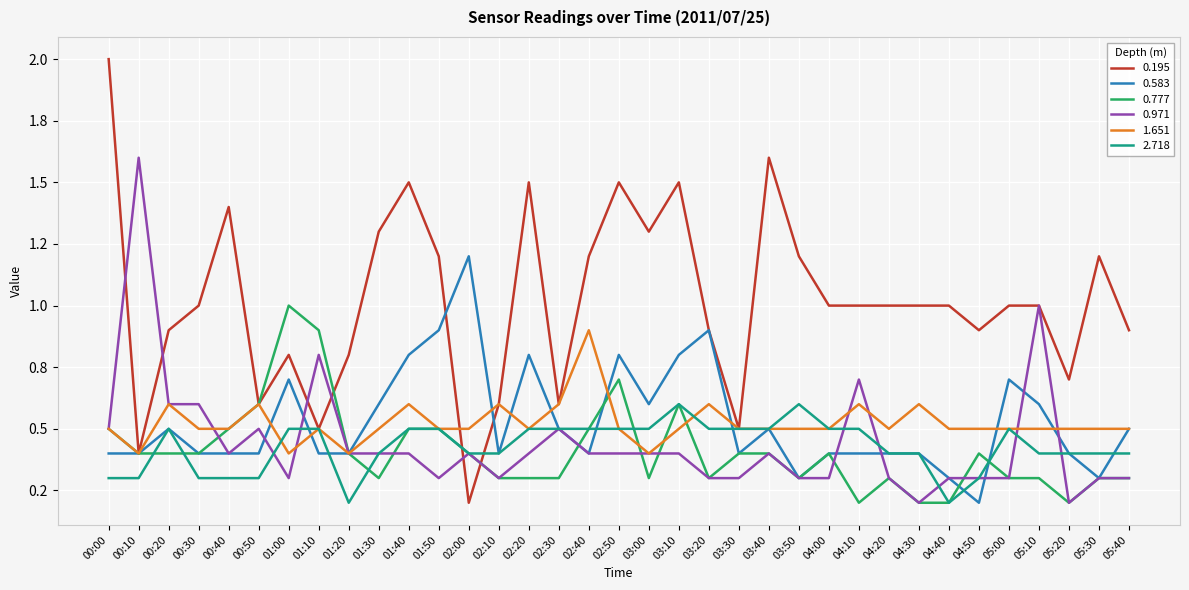

Reading left to right, list all the values displayed in this chart.

0.195: 00:00=2.0	00:10=0.4	00:20=0.9	00:30=1.0	00:40=1.4	00:50=0.6	01:00=0.8	01:10=0.5	01:20=0.8	01:30=1.3	01:40=1.5	01:50=1.2	02:00=0.2	02:10=0.6	02:20=1.5	02:30=0.6	02:40=1.2	02:50=1.5	03:00=1.3	03:10=1.5	03:20=0.9	03:30=0.5	03:40=1.6	03:50=1.2	04:00=1.0	04:10=1.0	04:20=1.0	04:30=1.0	04:40=1.0	04:50=0.9	05:00=1.0	05:10=1.0	05:20=0.7	05:30=1.2	05:40=0.9
0.583: 00:00=0.4	00:10=0.4	00:20=0.5	00:30=0.4	00:40=0.4	00:50=0.4	01:00=0.7	01:10=0.4	01:20=0.4	01:30=0.6	01:40=0.8	01:50=0.9	02:00=1.2	02:10=0.4	02:20=0.8	02:30=0.5	02:40=0.4	02:50=0.8	03:00=0.6	03:10=0.8	03:20=0.9	03:30=0.4	03:40=0.5	03:50=0.3	04:00=0.4	04:10=0.4	04:20=0.4	04:30=0.4	04:40=0.3	04:50=0.2	05:00=0.7	05:10=0.6	05:20=0.4	05:30=0.3	05:40=0.5
0.777: 00:00=0.5	00:10=0.4	00:20=0.4	00:30=0.4	00:40=0.5	00:50=0.6	01:00=1.0	01:10=0.9	01:20=0.4	01:30=0.3	01:40=0.5	01:50=0.5	02:00=0.4	02:10=0.3	02:20=0.3	02:30=0.3	02:40=0.5	02:50=0.7	03:00=0.3	03:10=0.6	03:20=0.3	03:30=0.4	03:40=0.4	03:50=0.3	04:00=0.4	04:10=0.2	04:20=0.3	04:30=0.2	04:40=0.2	04:50=0.4	05:00=0.3	05:10=0.3	05:20=0.2	05:30=0.3	05:40=0.3
0.971: 00:00=0.5	00:10=1.6	00:20=0.6	00:30=0.6	00:40=0.4	00:50=0.5	01:00=0.3	01:10=0.8	01:20=0.4	01:30=0.4	01:40=0.4	01:50=0.3	02:00=0.4	02:10=0.3	02:20=0.4	02:30=0.5	02:40=0.4	02:50=0.4	03:00=0.4	03:10=0.4	03:20=0.3	03:30=0.3	03:40=0.4	03:50=0.3	04:00=0.3	04:10=0.7	04:20=0.3	04:30=0.2	04:40=0.3	04:50=0.3	05:00=0.3	05:10=1.0	05:20=0.2	05:30=0.3	05:40=0.3
1.651: 00:00=0.5	00:10=0.4	00:20=0.6	00:30=0.5	00:40=0.5	00:50=0.6	01:00=0.4	01:10=0.5	01:20=0.4	01:30=0.5	01:40=0.6	01:50=0.5	02:00=0.5	02:10=0.6	02:20=0.5	02:30=0.6	02:40=0.9	02:50=0.5	03:00=0.4	03:10=0.5	03:20=0.6	03:30=0.5	03:40=0.5	03:50=0.5	04:00=0.5	04:10=0.6	04:20=0.5	04:30=0.6	04:40=0.5	04:50=0.5	05:00=0.5	05:10=0.5	05:20=0.5	05:30=0.5	05:40=0.5
2.718: 00:00=0.3	00:10=0.3	00:20=0.5	00:30=0.3	00:40=0.3	00:50=0.3	01:00=0.5	01:10=0.5	01:20=0.2	01:30=0.4	01:40=0.5	01:50=0.5	02:00=0.4	02:10=0.4	02:20=0.5	02:30=0.5	02:40=0.5	02:50=0.5	03:00=0.5	03:10=0.6	03:20=0.5	03:30=0.5	03:40=0.5	03:50=0.6	04:00=0.5	04:10=0.5	04:20=0.4	04:30=0.4	04:40=0.2	04:50=0.3	05:00=0.5	05:10=0.4	05:20=0.4	05:30=0.4	05:40=0.4